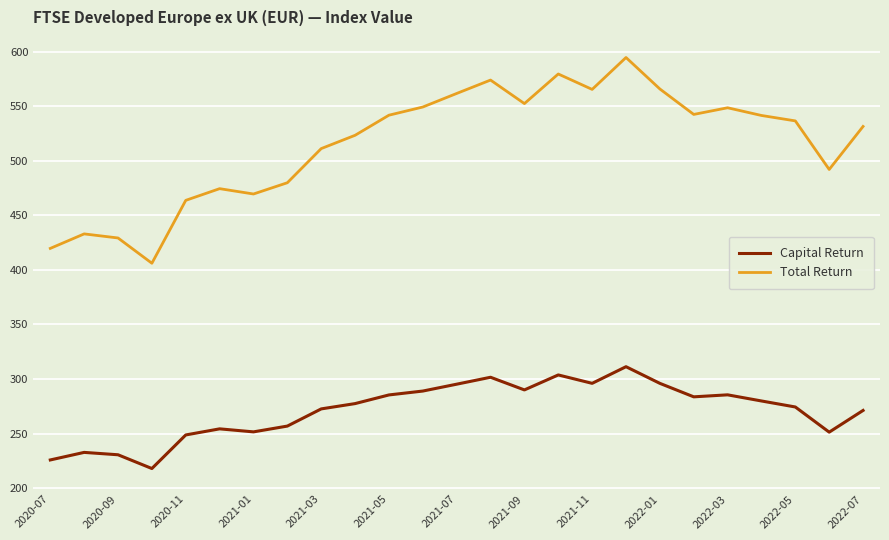

True or false: Total Return and Capital Return cross at least once.

False